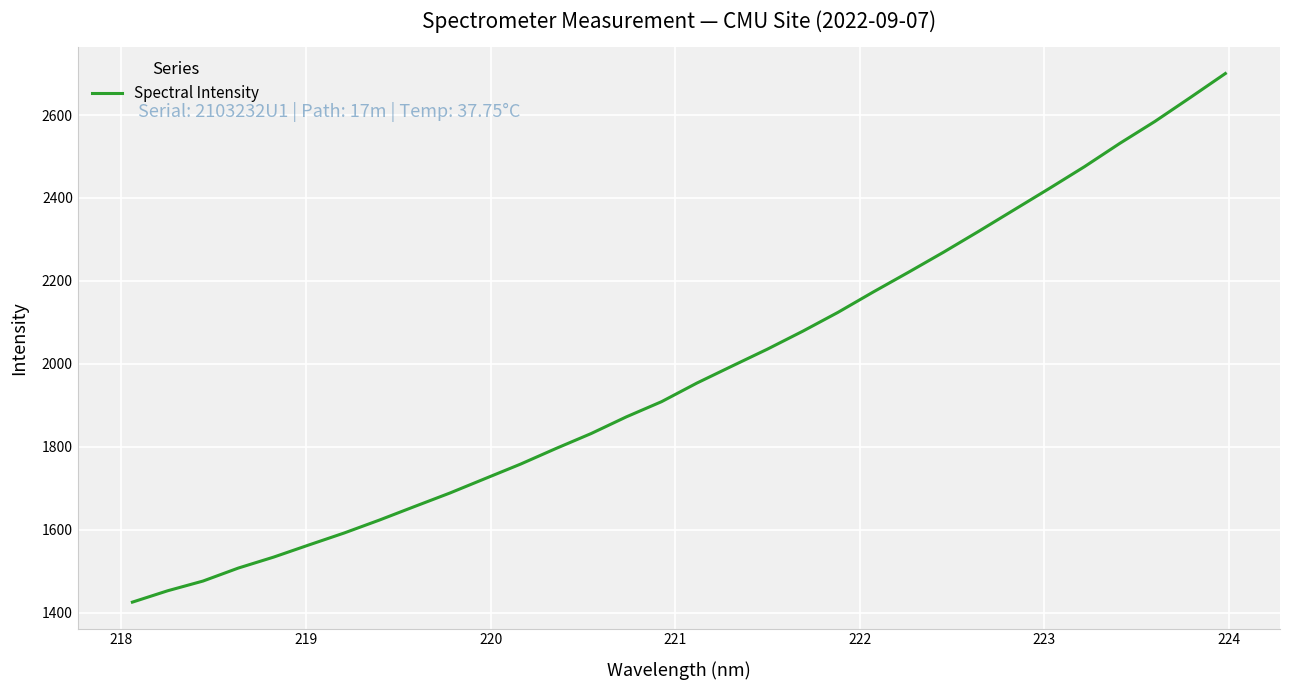

What is the difference between the maximum and minimum values?

1275.1